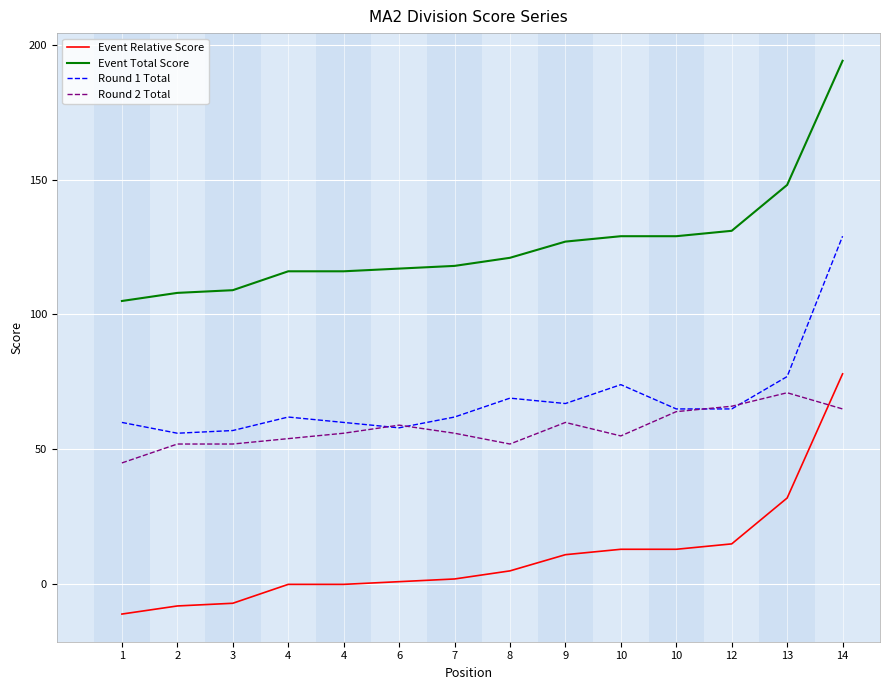

Which series has the widest spread of values?

Event Relative Score